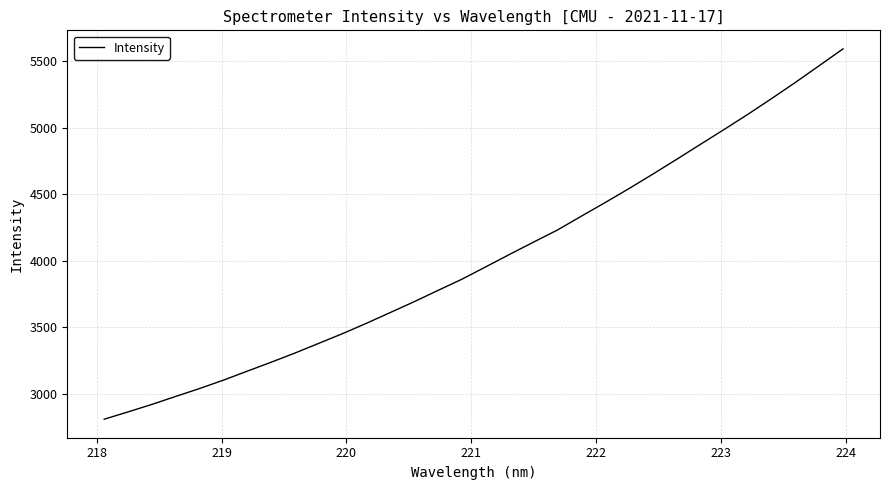

How many lines are shown in the chart?

1